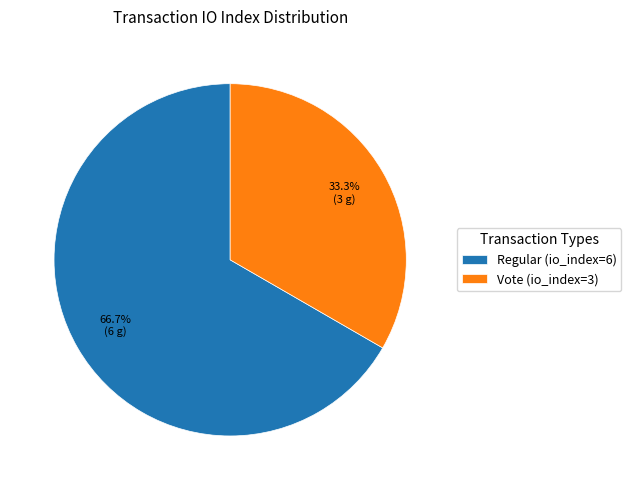

How many slices are in this pie chart?

2